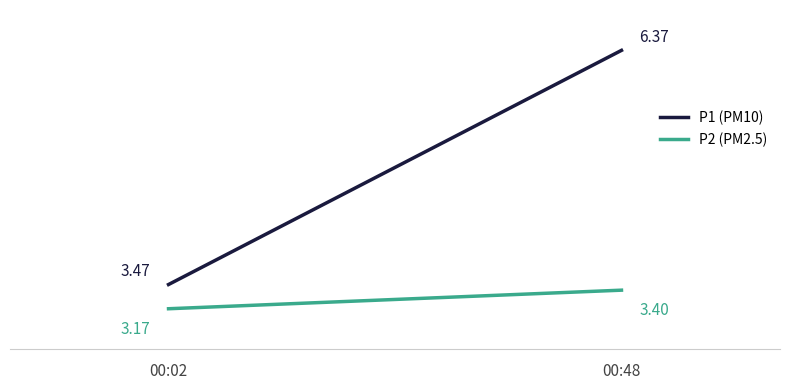

Which label corresponds to the largest value in the chart?

00:48